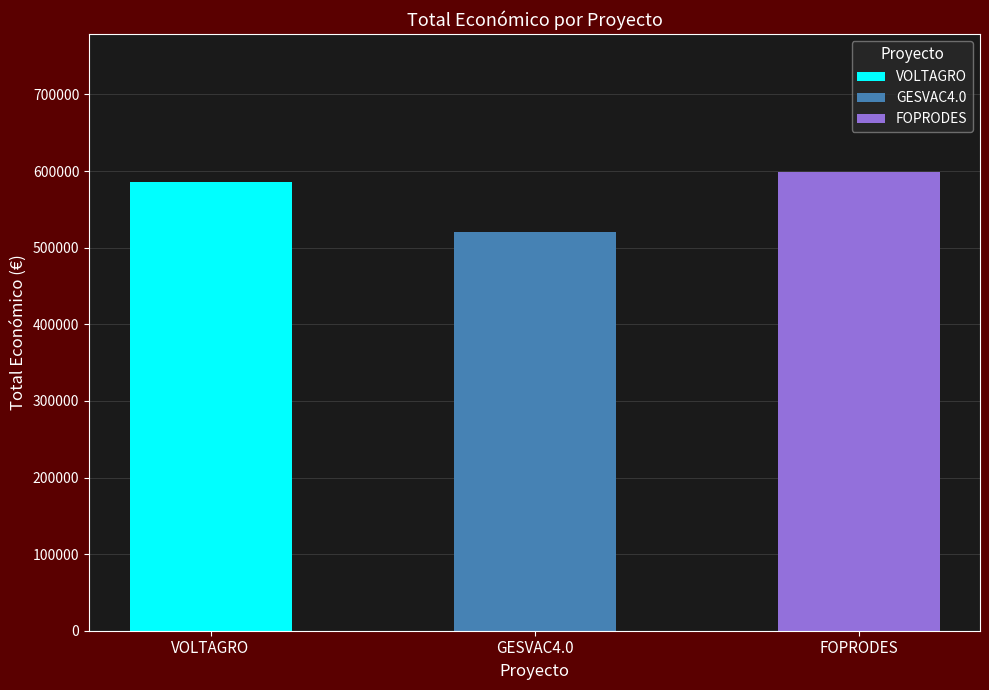

How many data points are above 585460?

1